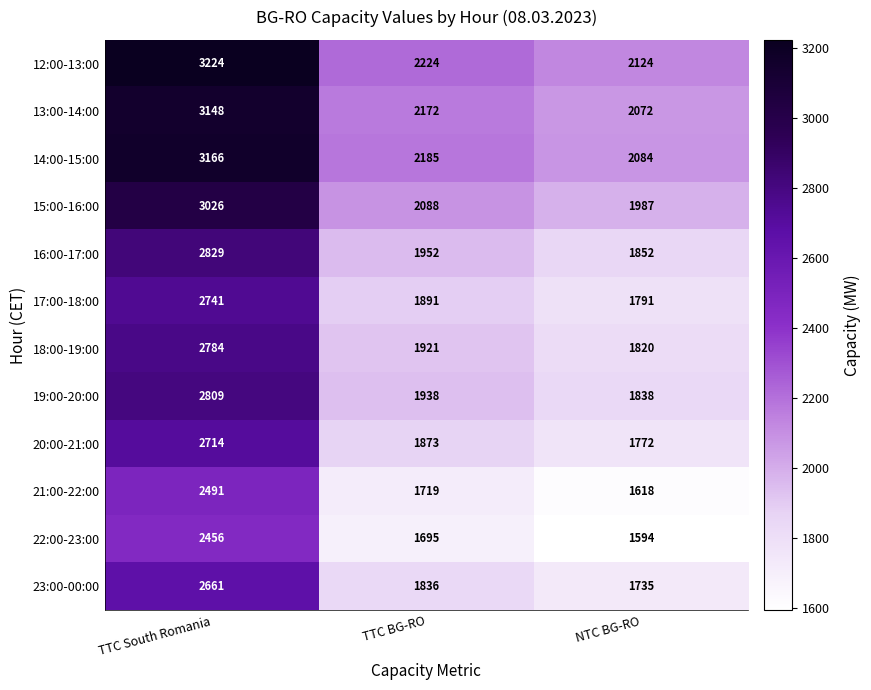

At which label does 21:00-22:00 first exceed 1719?

TTC South Romania